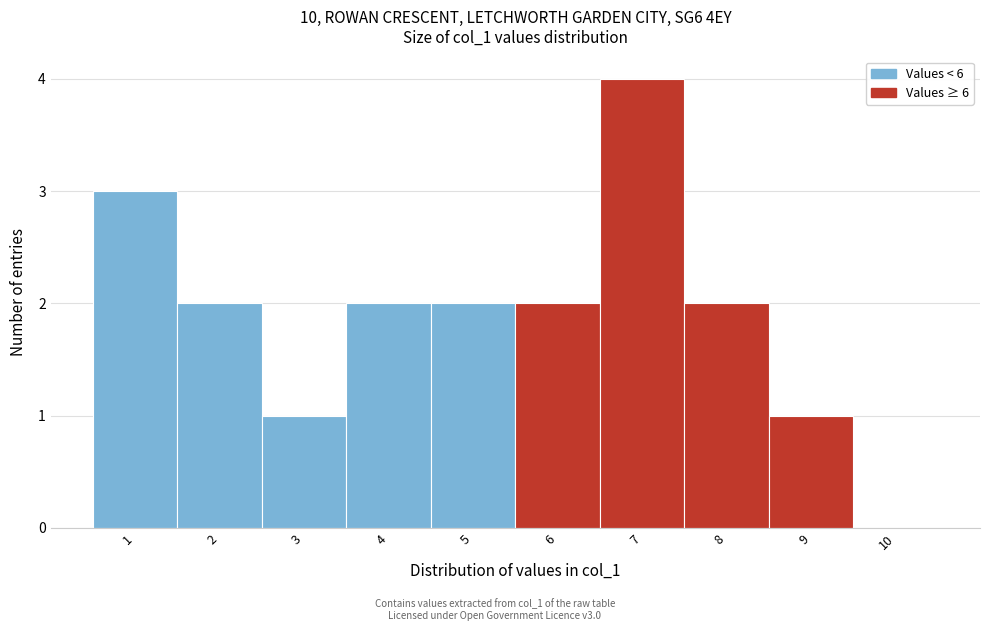

Reading left to right, list every bar in this chart as the range it spans on the x-axis followed by its height. The values are not printed on the chart, so give them approximately, as read against the axis.

0.5 to 1.5: 3
1.5 to 2.5: 2
2.5 to 3.5: 1
3.5 to 4.5: 2
4.5 to 5.5: 2
5.5 to 6.5: 2
6.5 to 7.5: 4
7.5 to 8.5: 2
8.5 to 9.5: 1
9.5 to 10.5: 0